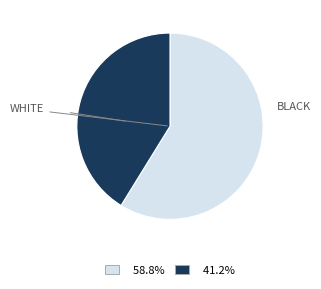

Is there a majority slice in this chart?

Yes